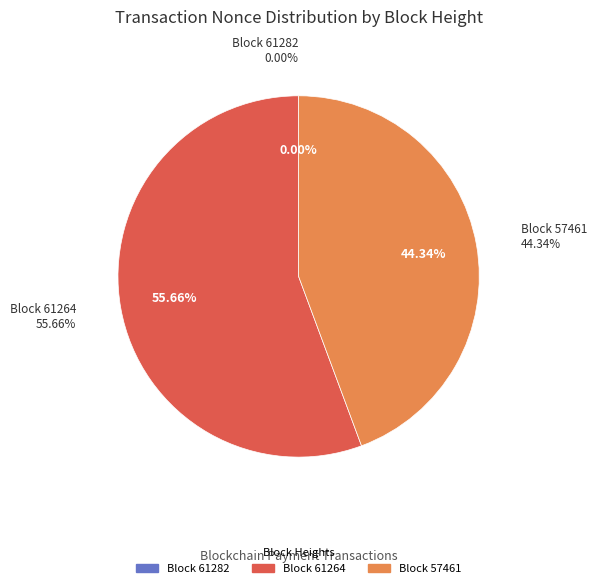

Which slice represents more than half of the pie?

61264